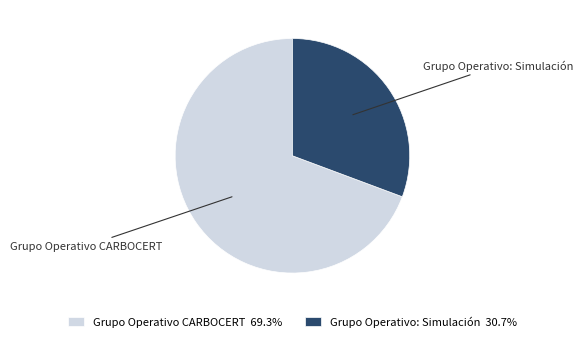

Do Grupo Operativo CARBOCERT and Grupo Operativo: Simulación together represent more than half of the pie?

Yes